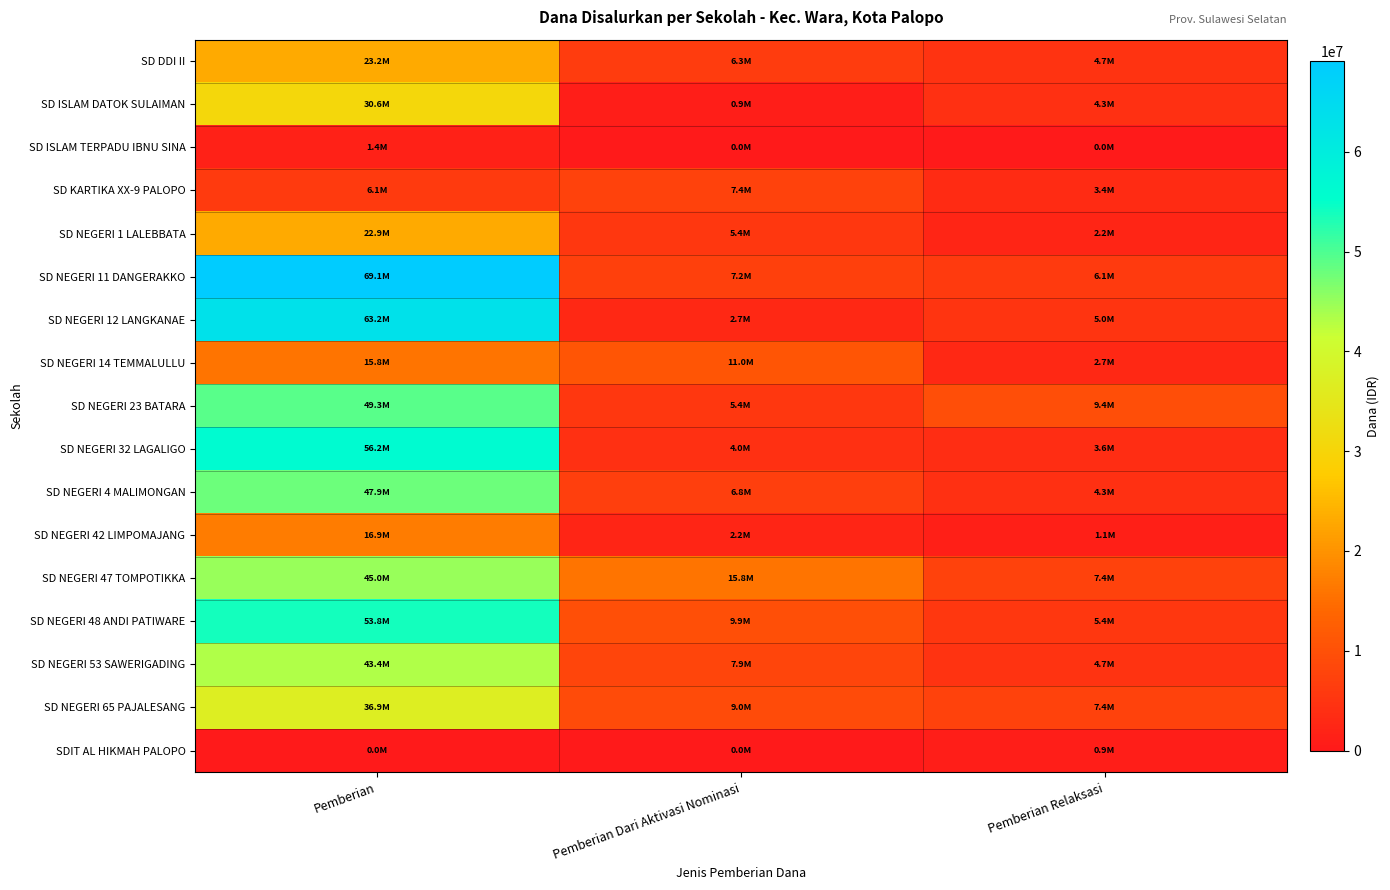

Which series has the largest range (max minus min)?

SD NEGERI 11 DANGERAKKO